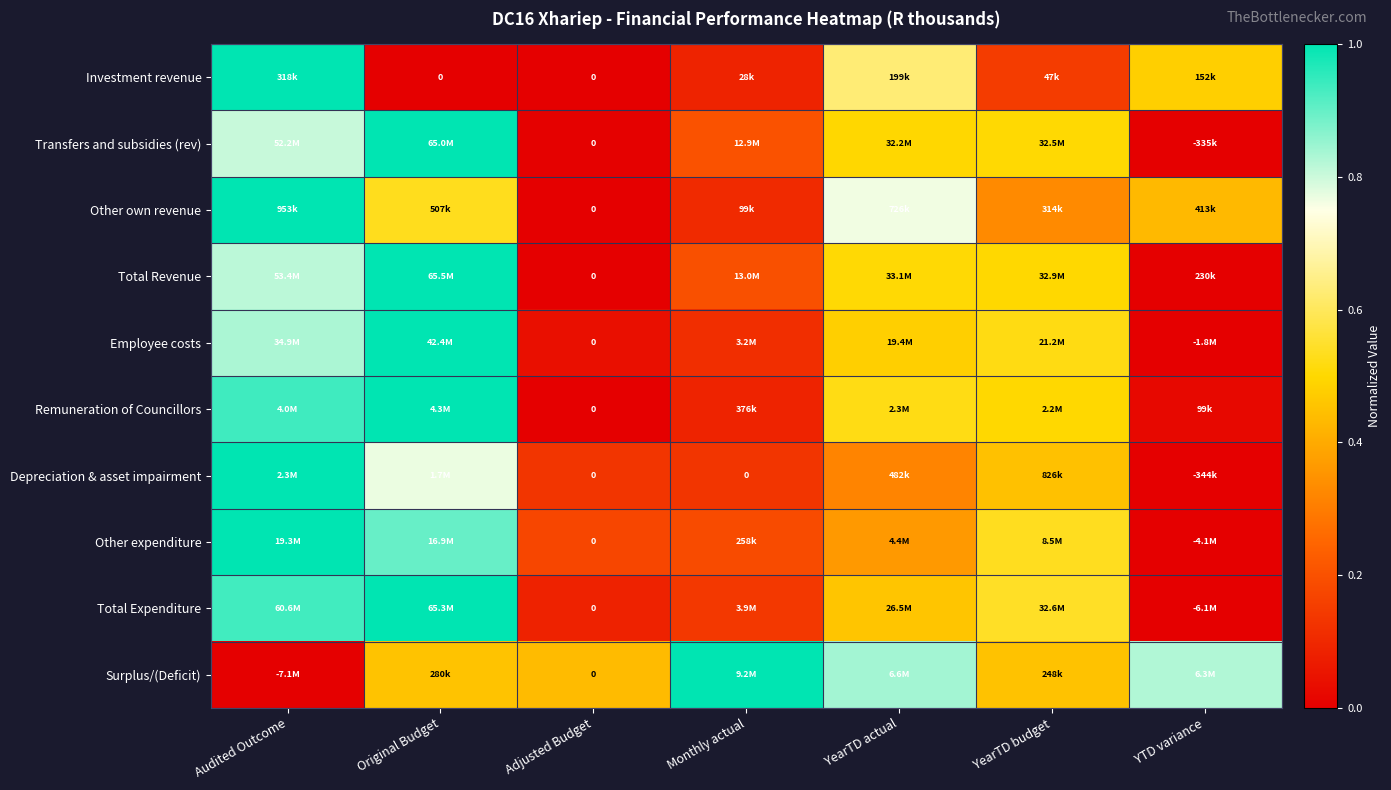

Which label corresponds to the smallest value in the chart?

Original Budget